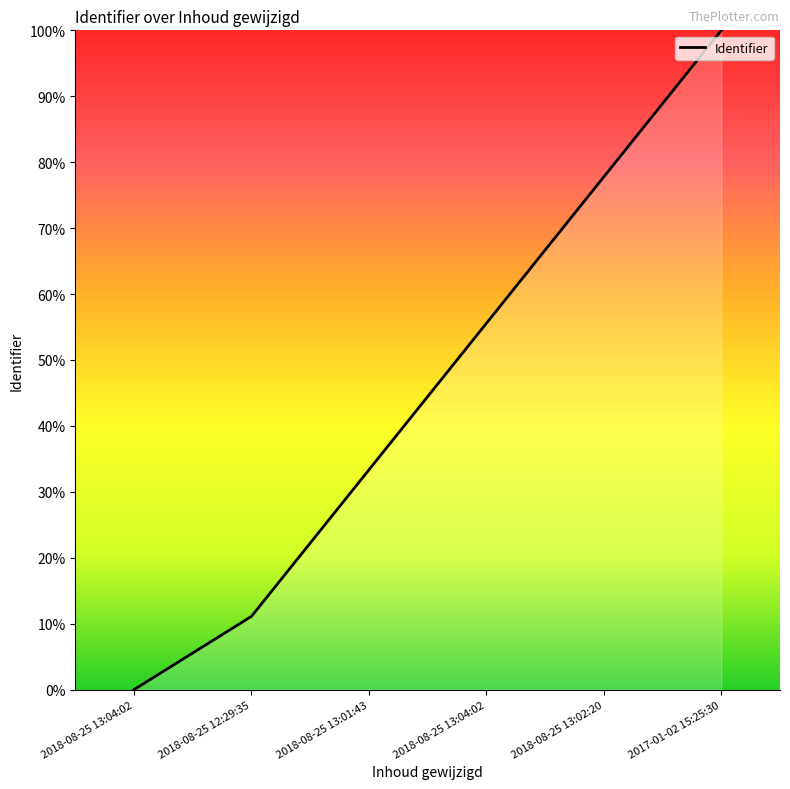

How many distinct data groups are displayed?

1